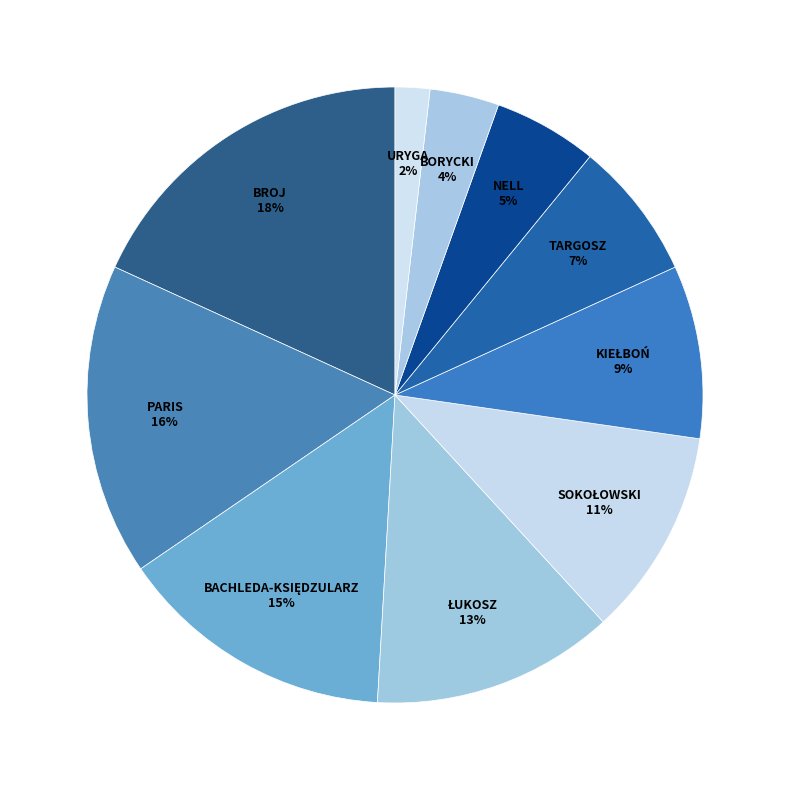

Is there any slice that represents more than half of the pie?

No